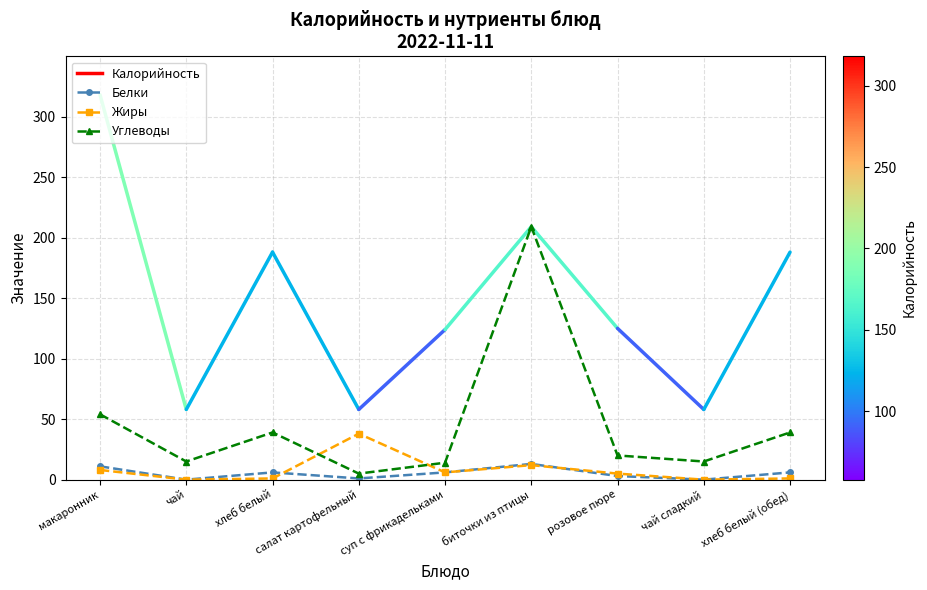

True or false: Жиры and Белки intersect in this chart.

True